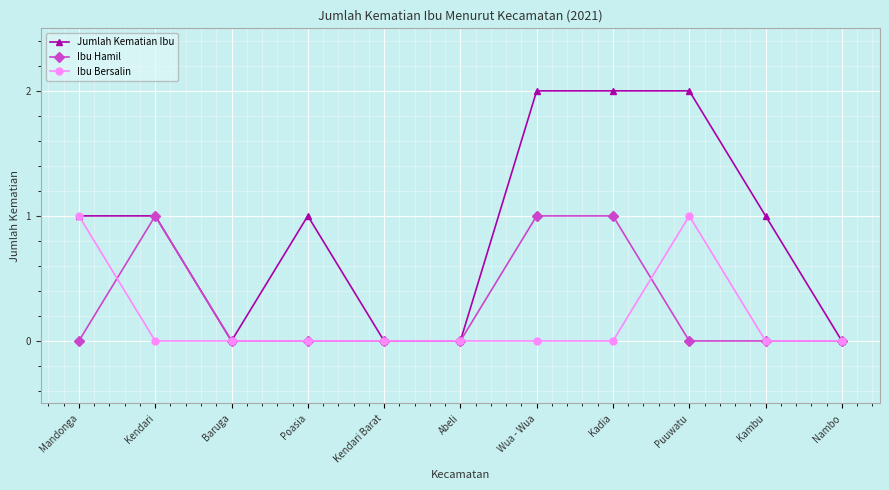

Reading left to right, extract all data points from this chart.

Jumlah Kematian Ibu: 1	1	0	1	0	0	2	2	2	1	0
Ibu Hamil: 0	1	0	0	0	0	1	1	0	0	0
Ibu Bersalin: 1	0	0	0	0	0	0	0	1	0	0